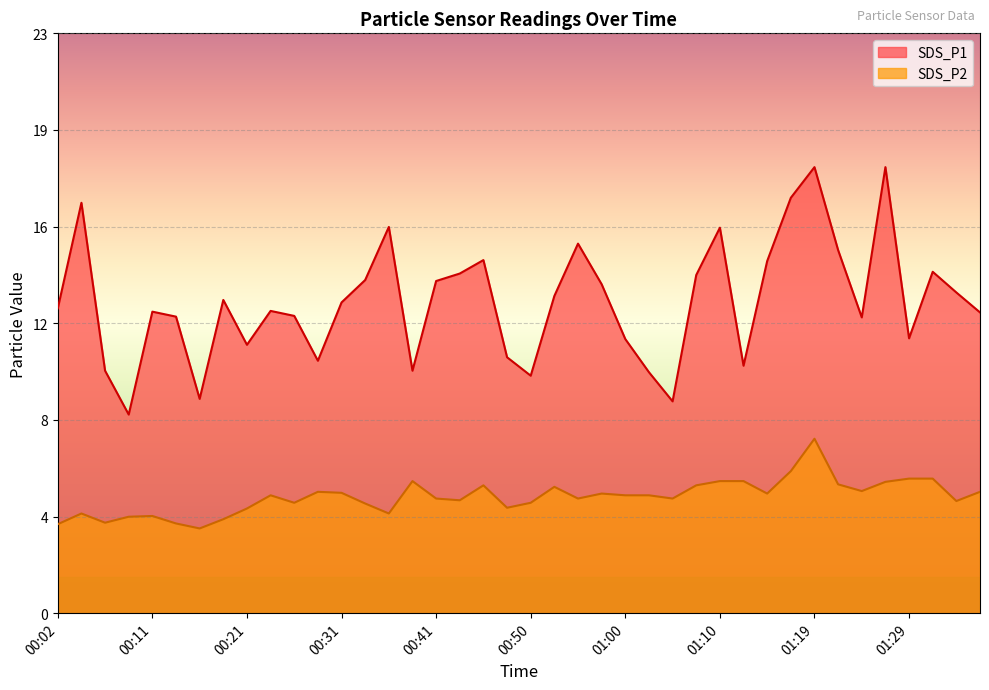

True or false: SDS_P1 and SDS_P2 cross at least once.

False